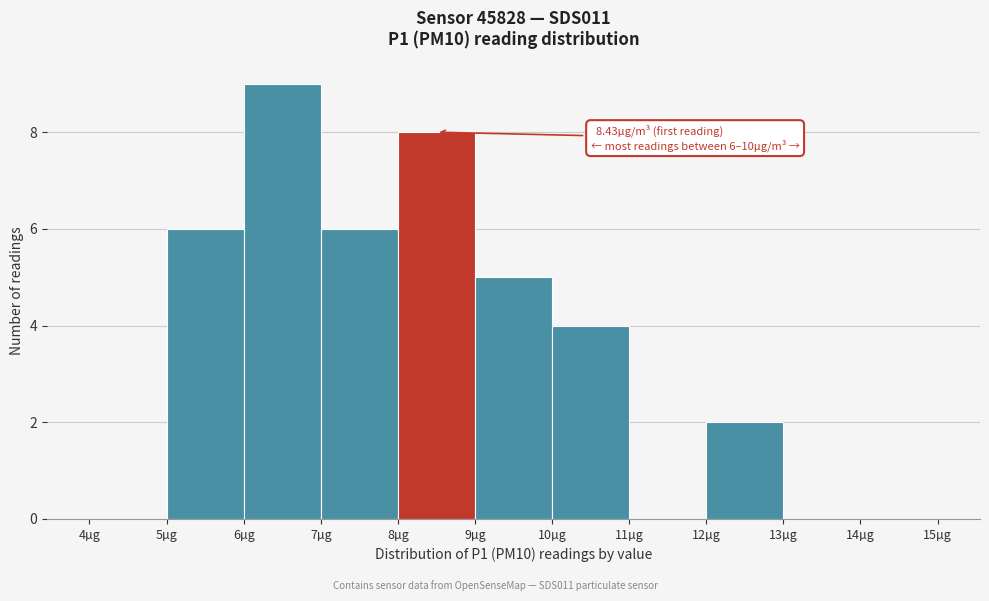

Over which range of the x-axis is the bar tallest?

6 to 7